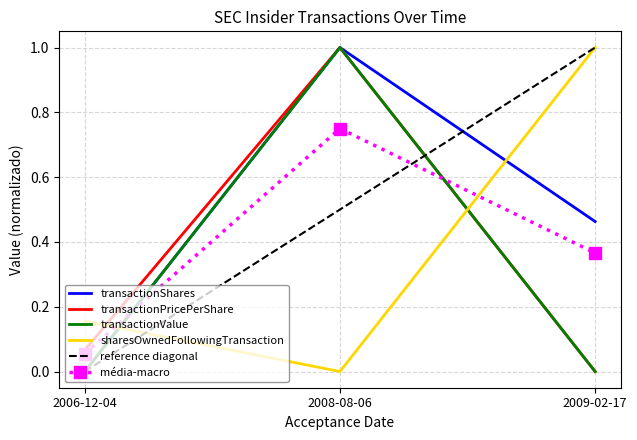

At how many categories does at least one series exceed 0?

3